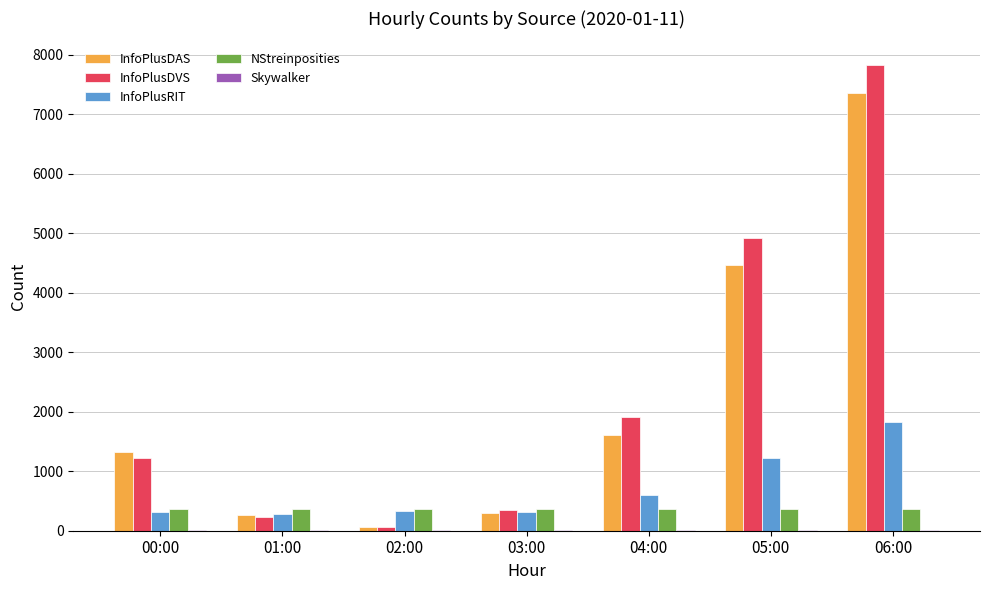

Where is InfoPlusRIT nearest to the value 1047?

05:00